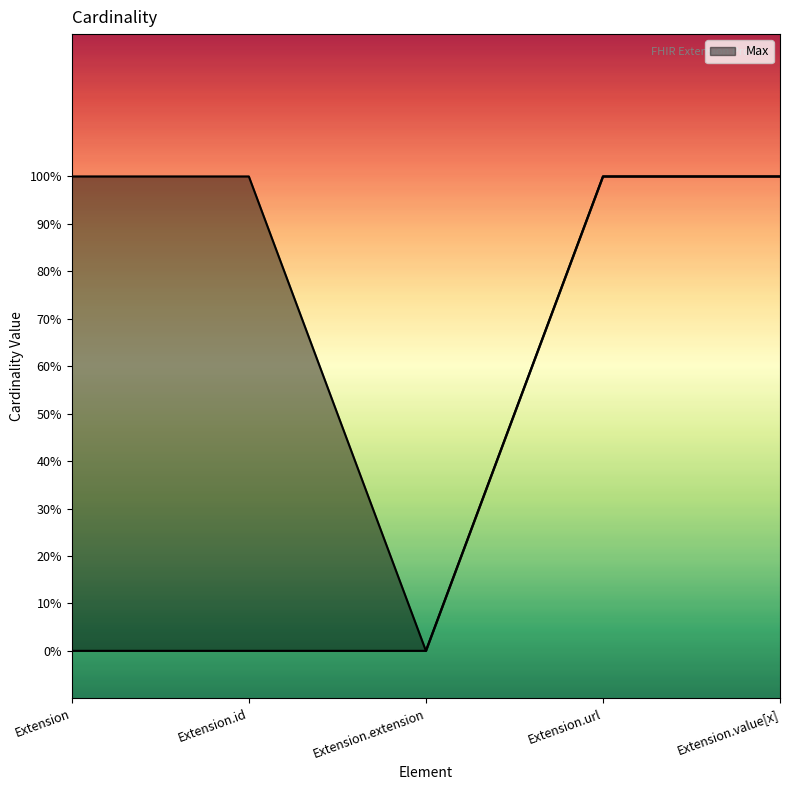

The chart shows a value of 1 at Extension.id. True or false?

True